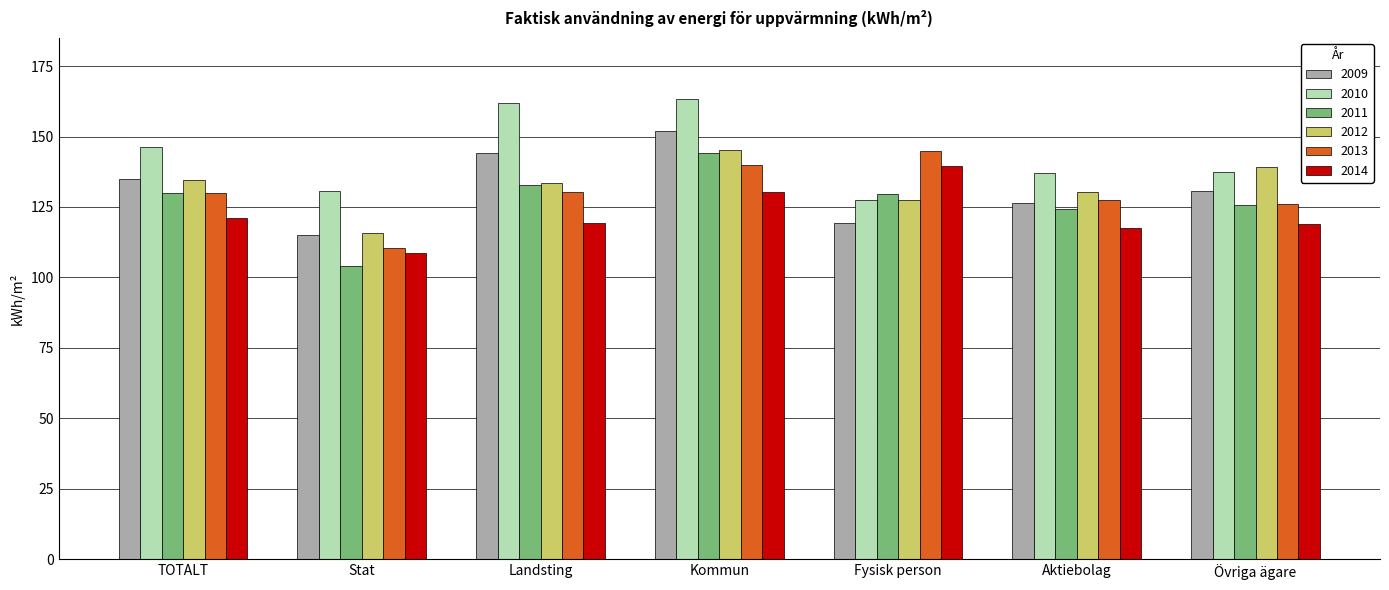

What is the difference between the maximum and second lowest values in the 2012 series?

17.9